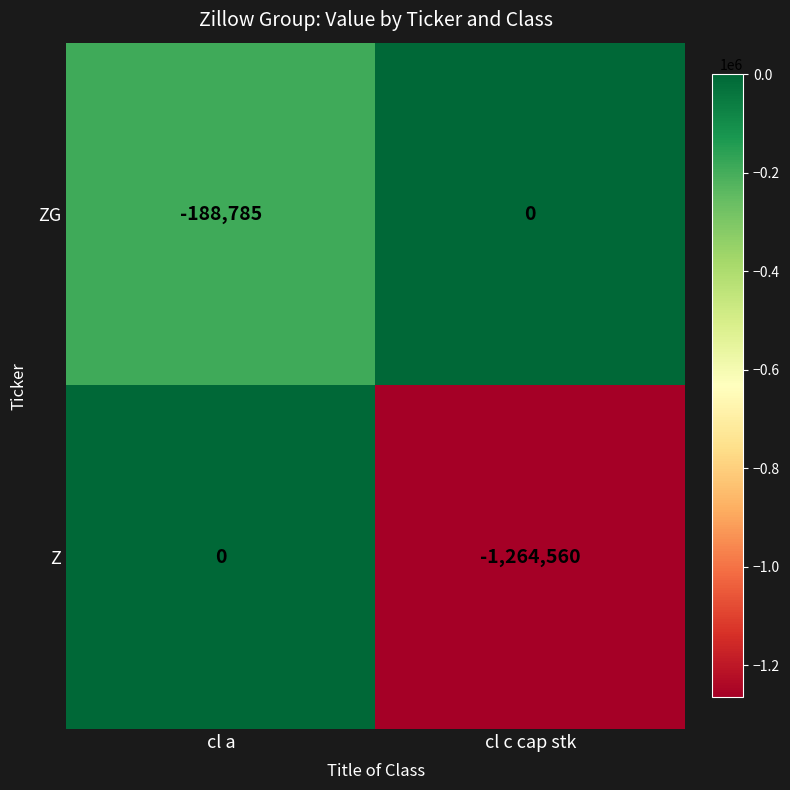

The value of ZG at cl a is -52220. True or false?

False